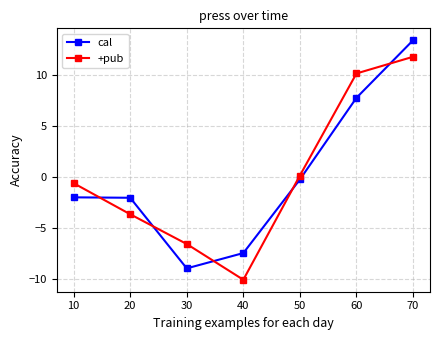

How many values in cal are below zero?

5